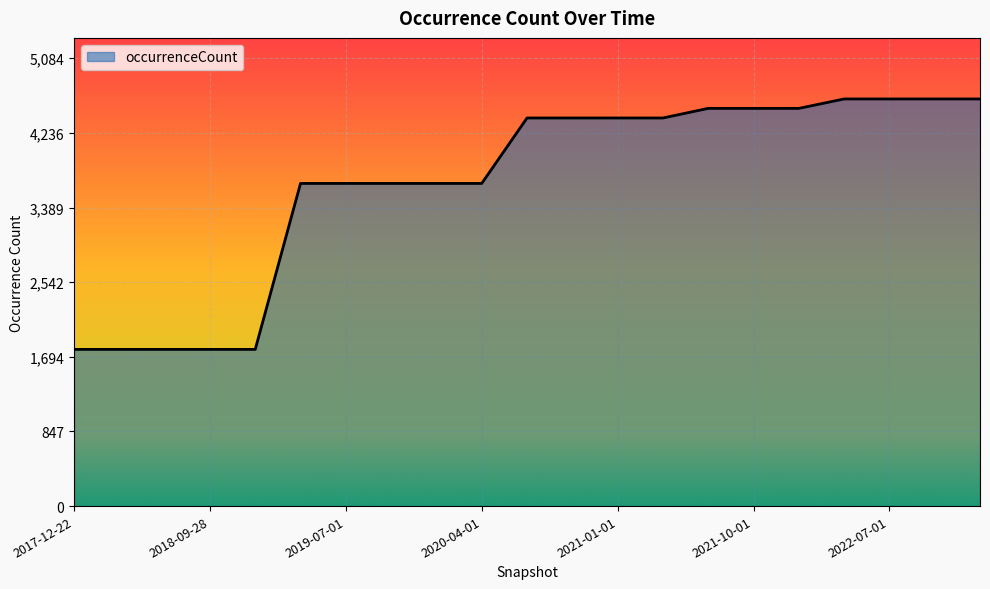

What is the difference between the maximum and minimum values?

2843